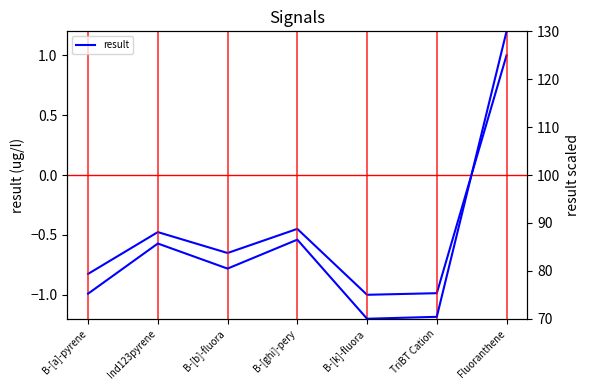

How many interior local valleys does the result (right scale) series have?

2